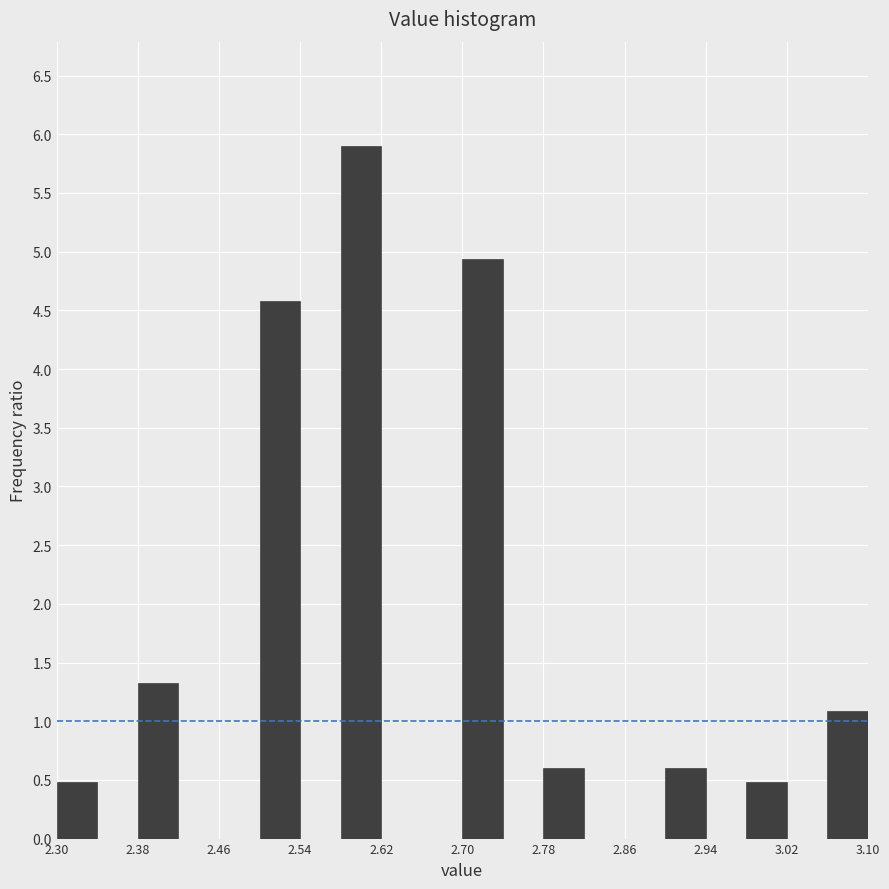

Over which range of the x-axis is the bar tallest?

2.58 to 2.62